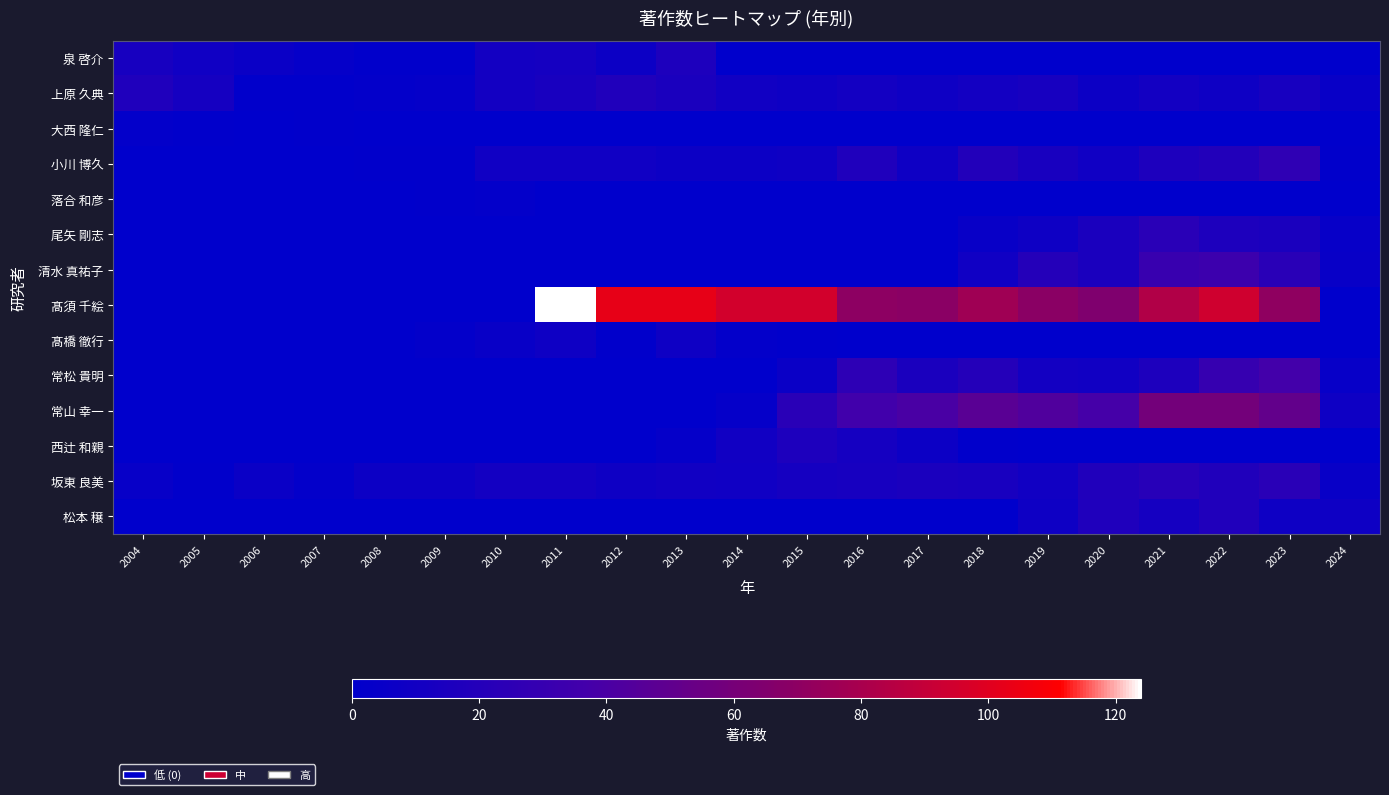

Which series changed the most between 2007 and 2014?

髙須 千絵